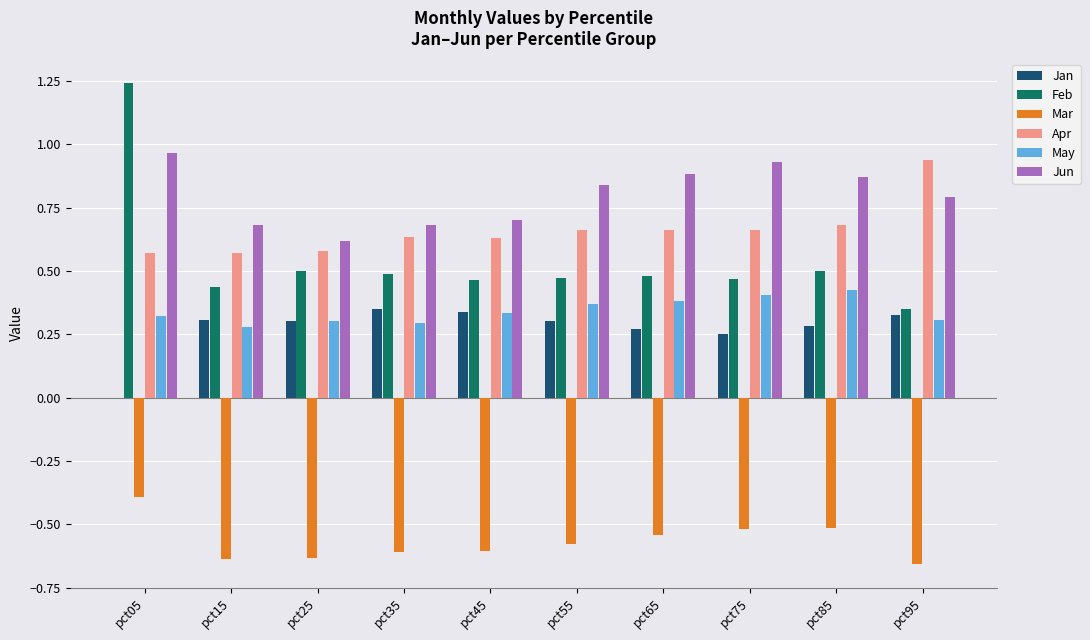

At which category is the sum across all series the highest?

pct05